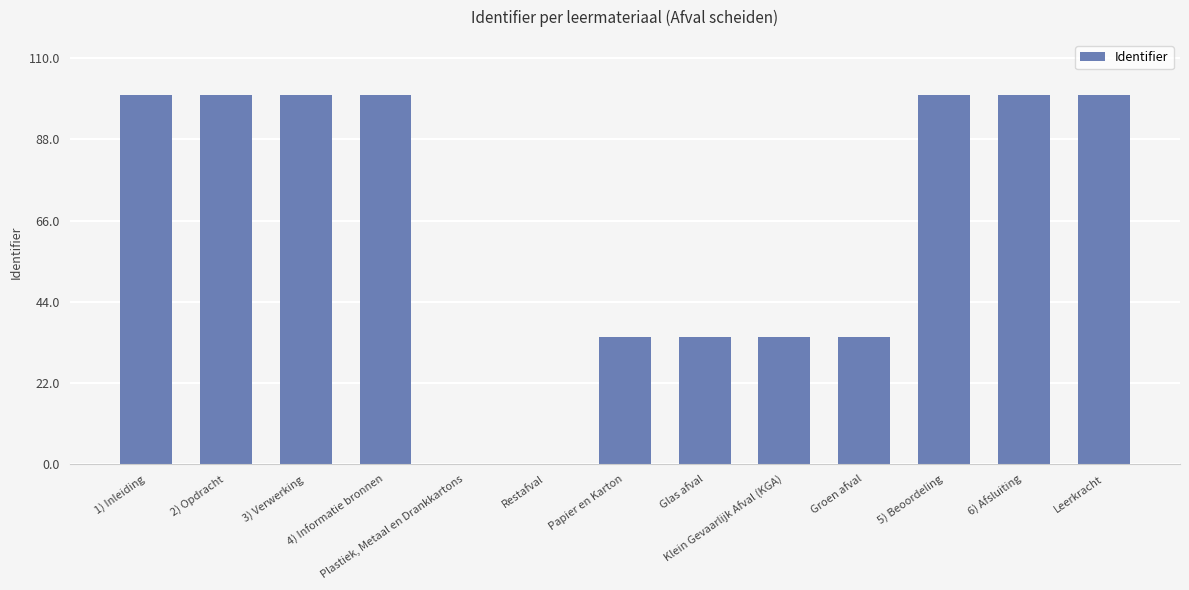

What is the maximum value shown in the chart?

100.0